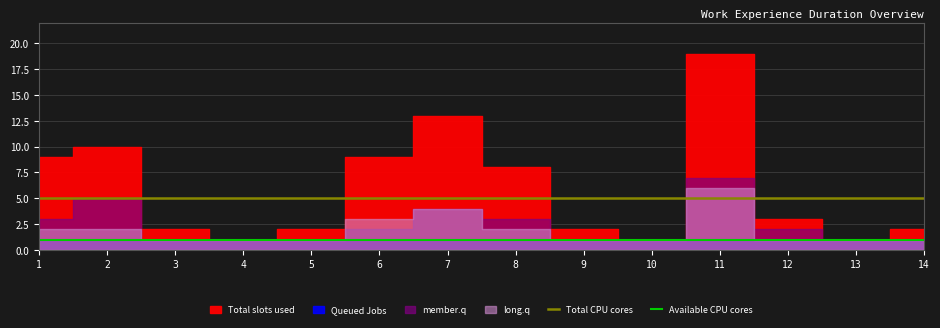

How many lines are shown in the chart?

2